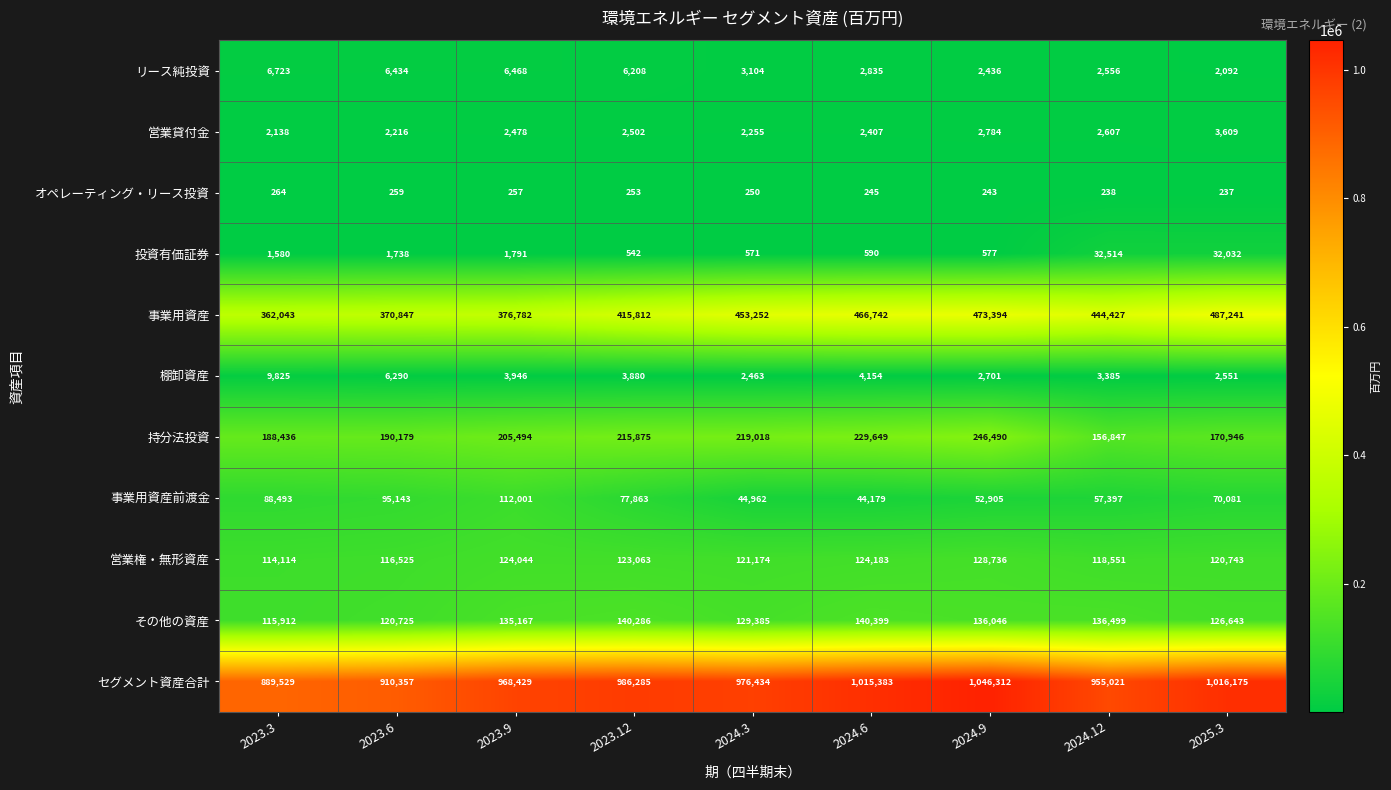

What is the maximum value for その他の資産?

140399